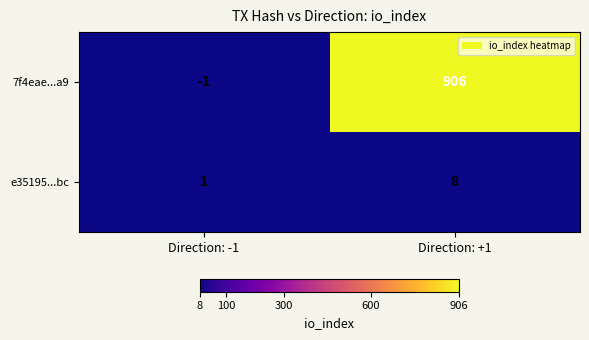

The value of 7f4eae...a9 at Direction: -1 is -1. True or false?

True